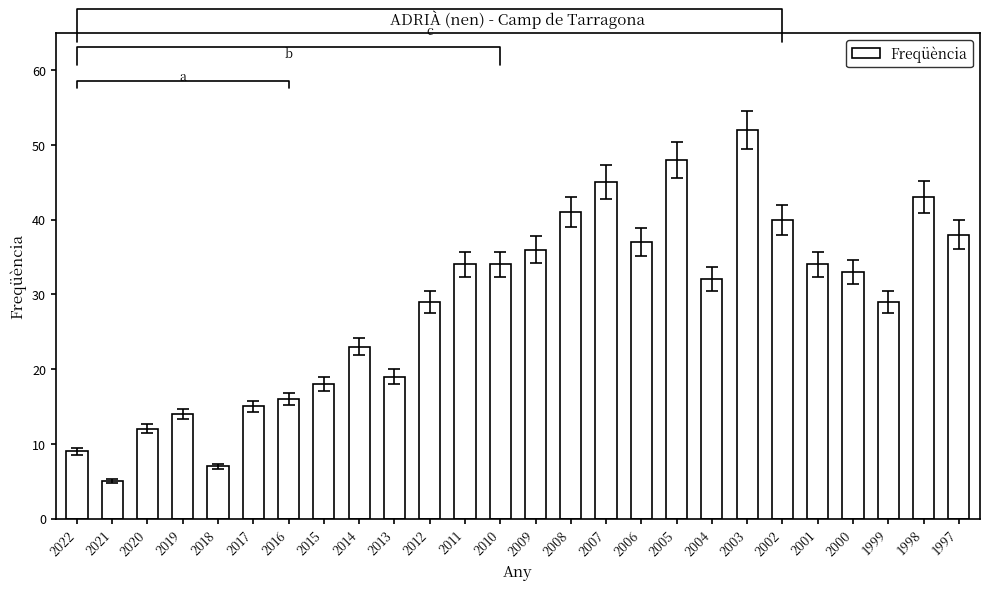

The value at 1997 is 38. True or false?

True